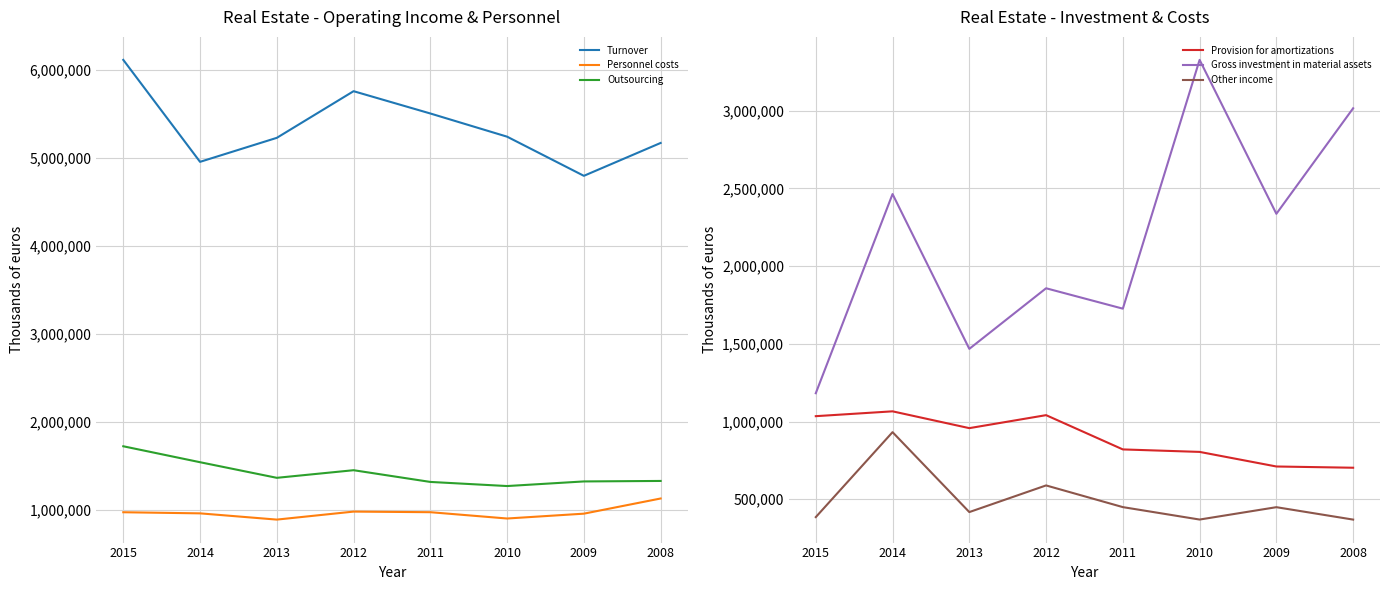

How many lines are shown in the chart?

6